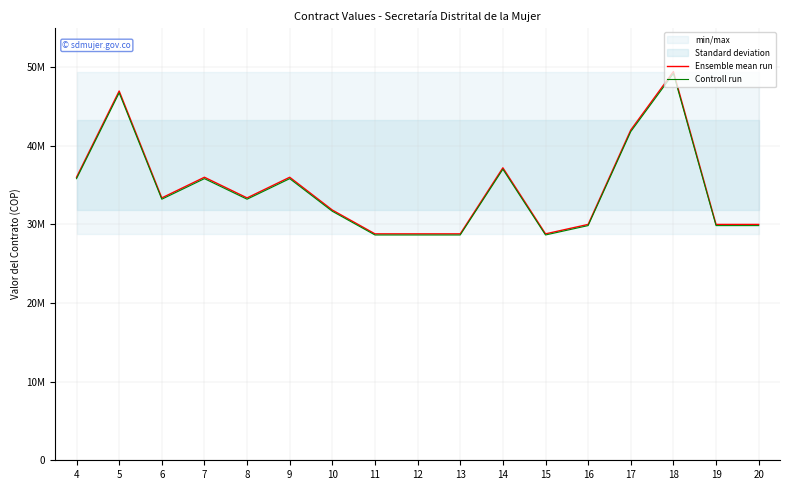

At which category is the sum across all series the highest?

18